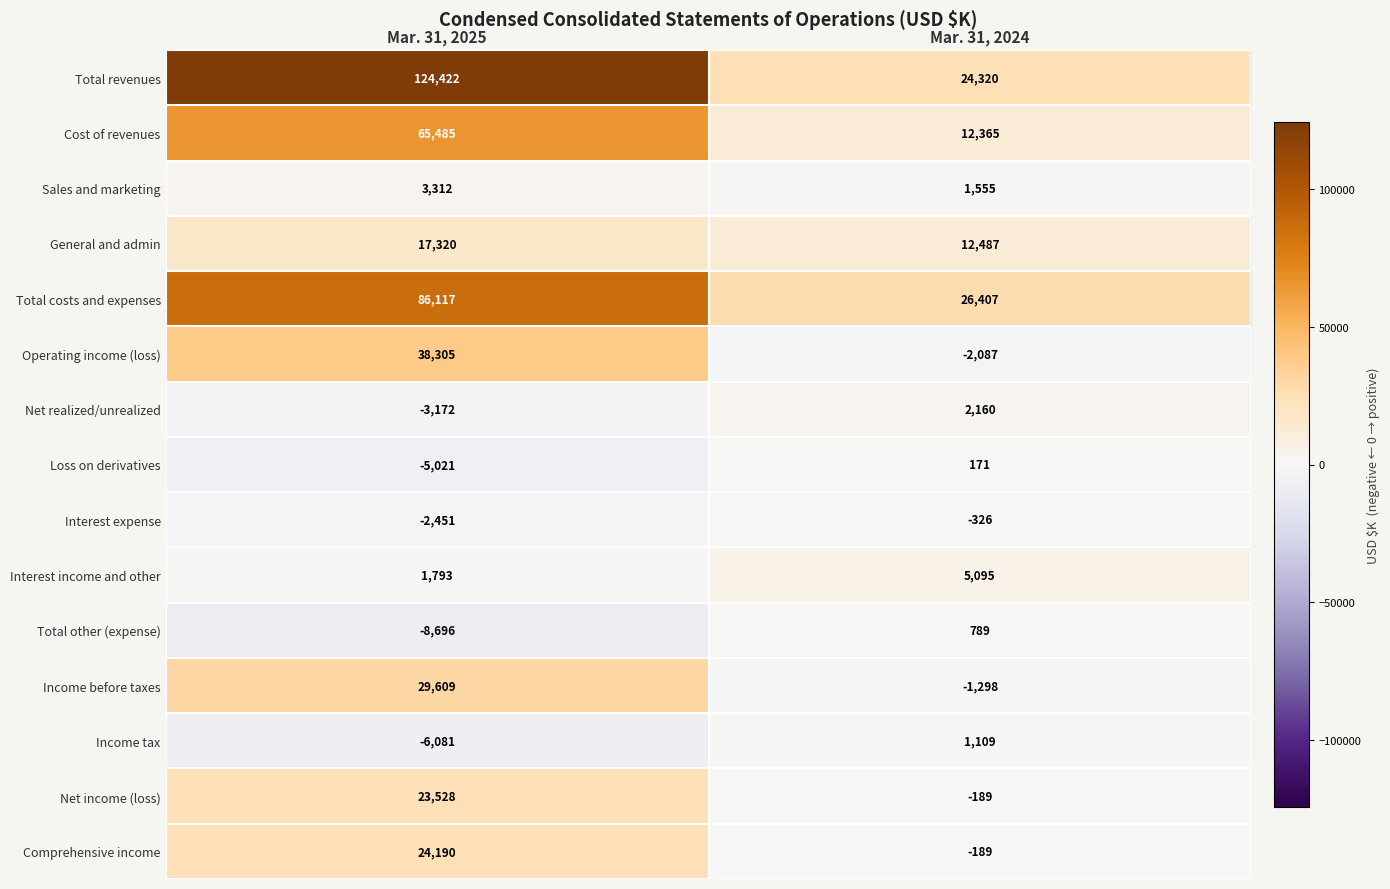

What is the total value across all series at Mar. 31, 2025?

388660